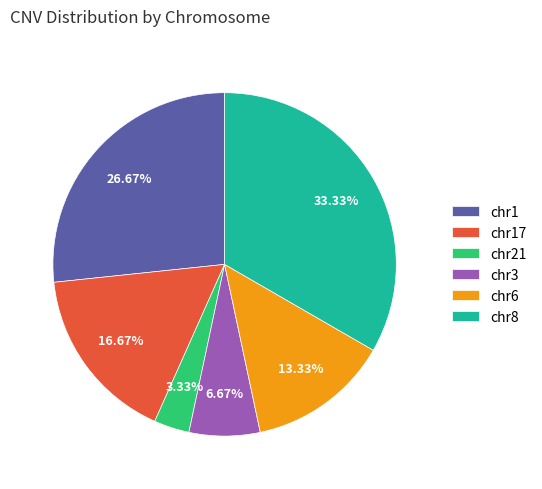

Is there a majority slice in this chart?

No